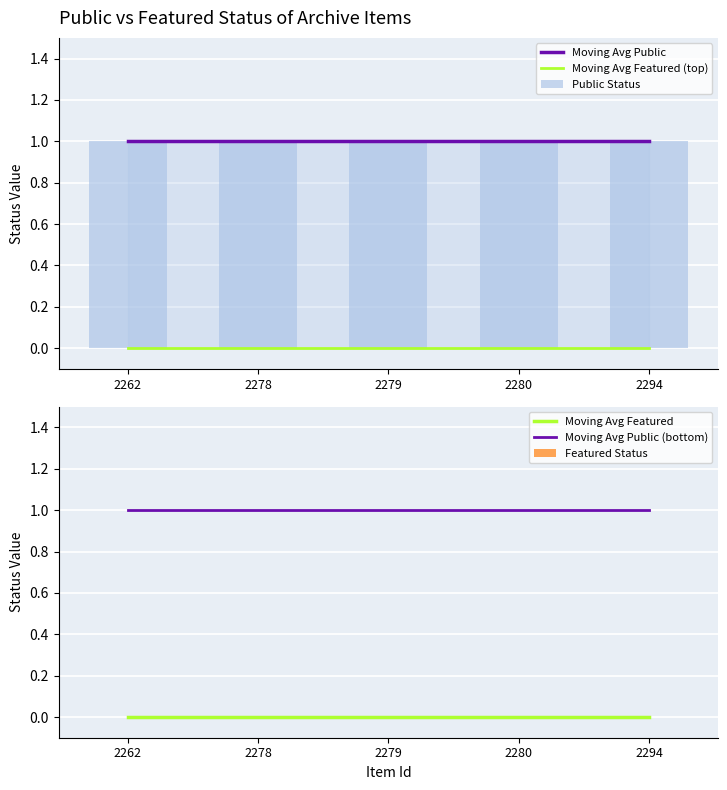

Which series changed the most between 2280 and 2294?

Moving Avg Public